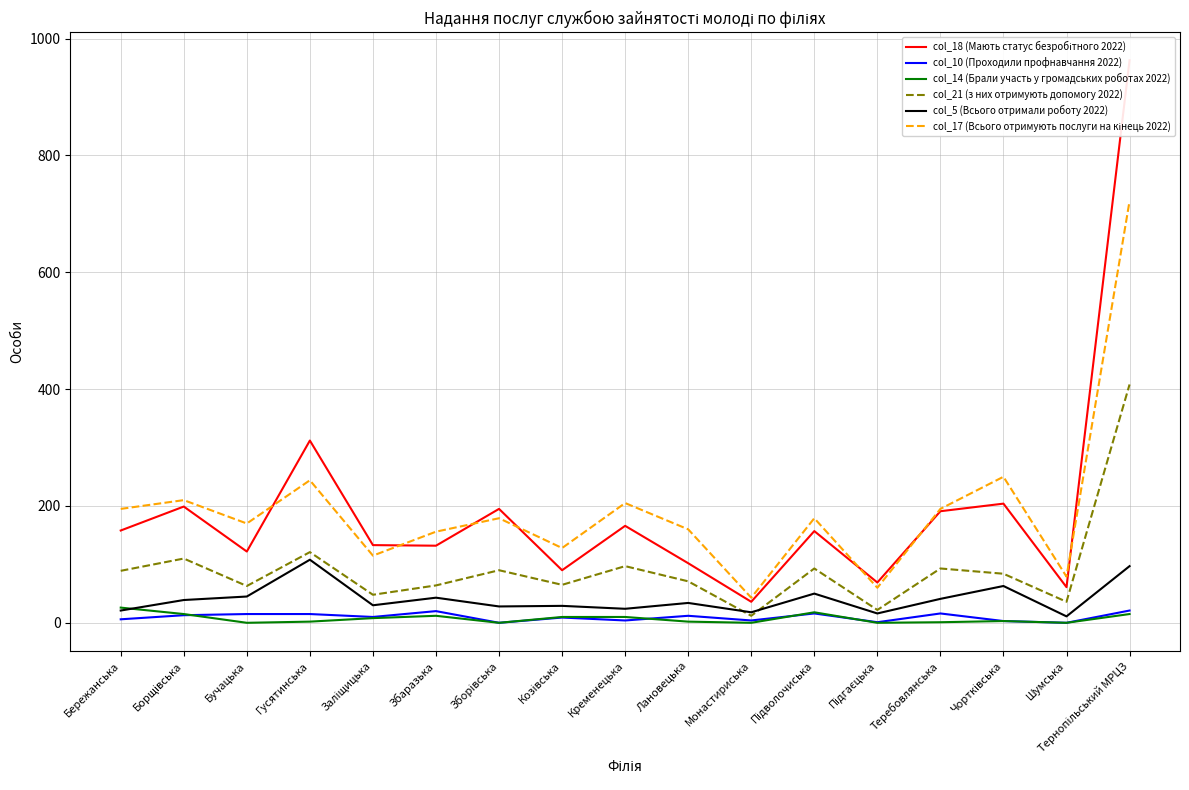

Is the value of col_5 (Всього отримали роботу 2022) at Тернопільський МРЦЗ greater than the value of col_10 (Проходили профнавчання 2022) at Монастириська?

Yes